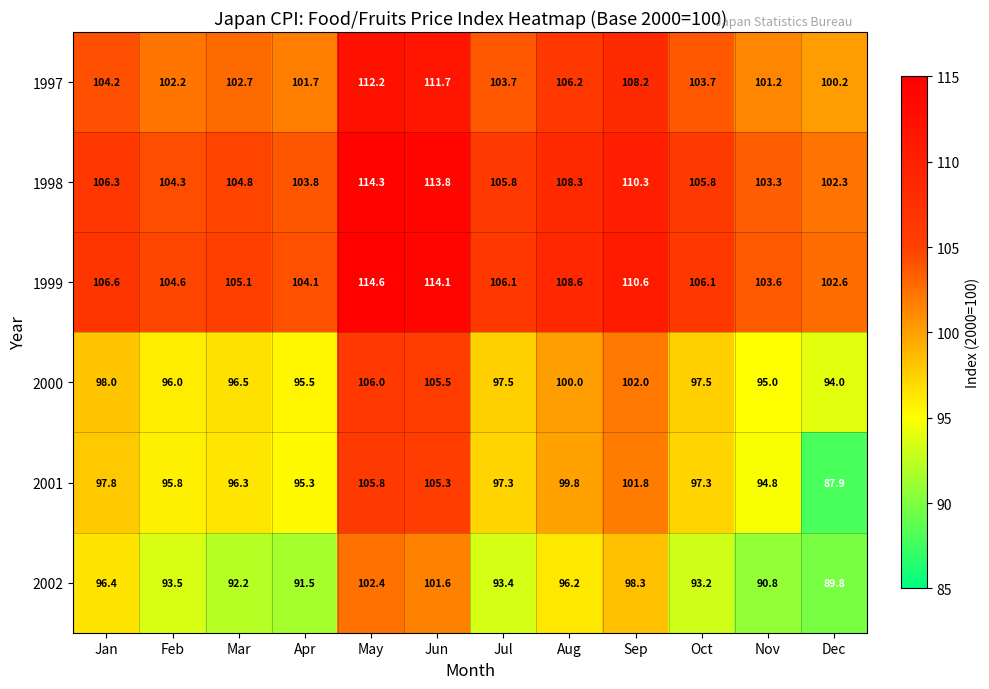

The value of 2002 at Jun is 28.1. True or false?

False